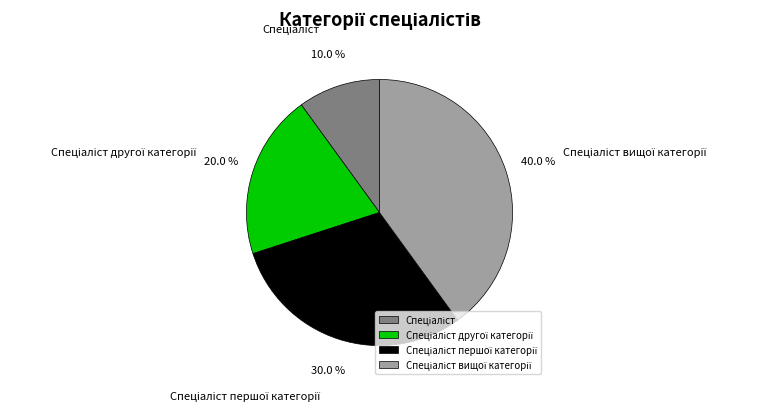

Is there any slice that represents more than half of the pie?

No